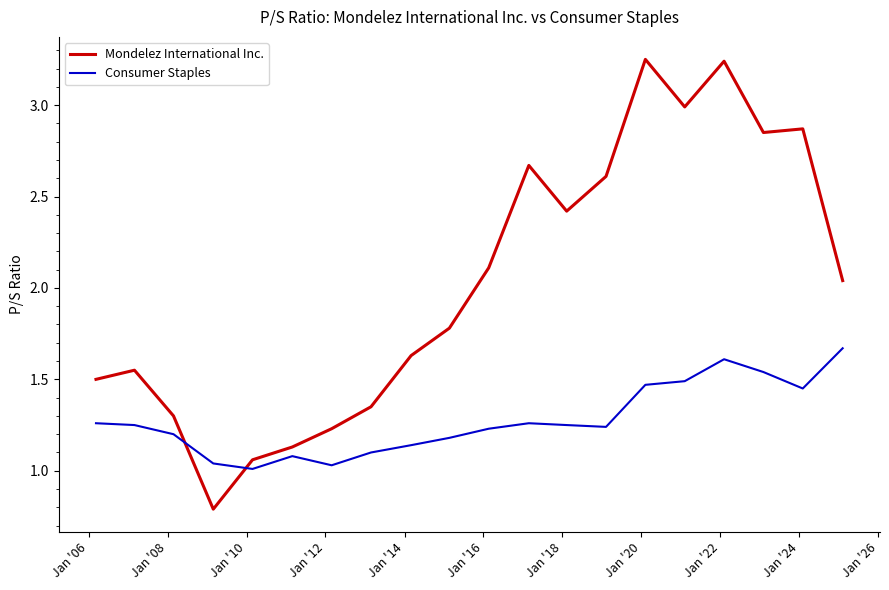

How many values in the Mondelez International Inc. series are below 2?

10